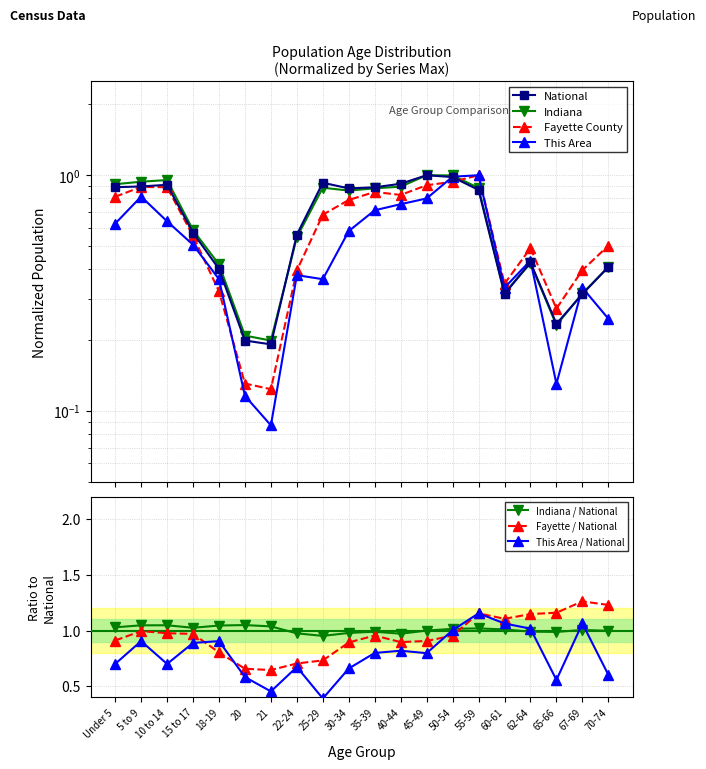

At 15 to 17, list the series in order from smallest to largest.

This Area, Fayette County, National, Indiana